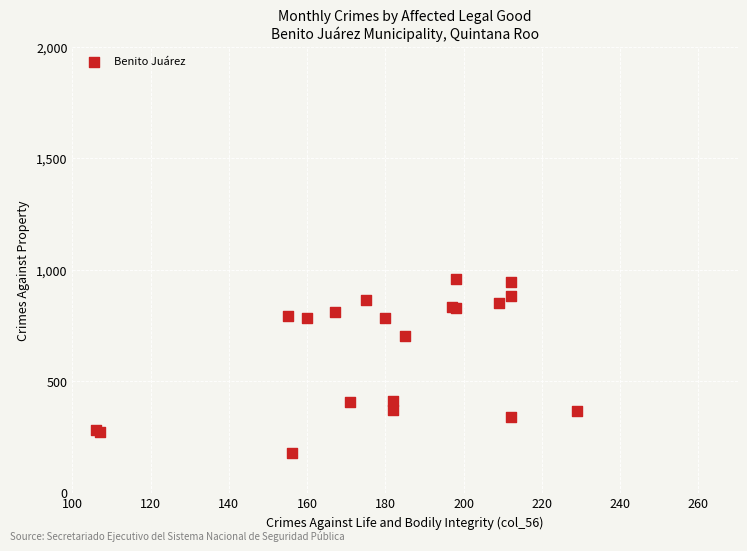

What Y value in the scatter plot is closest to 569?

705